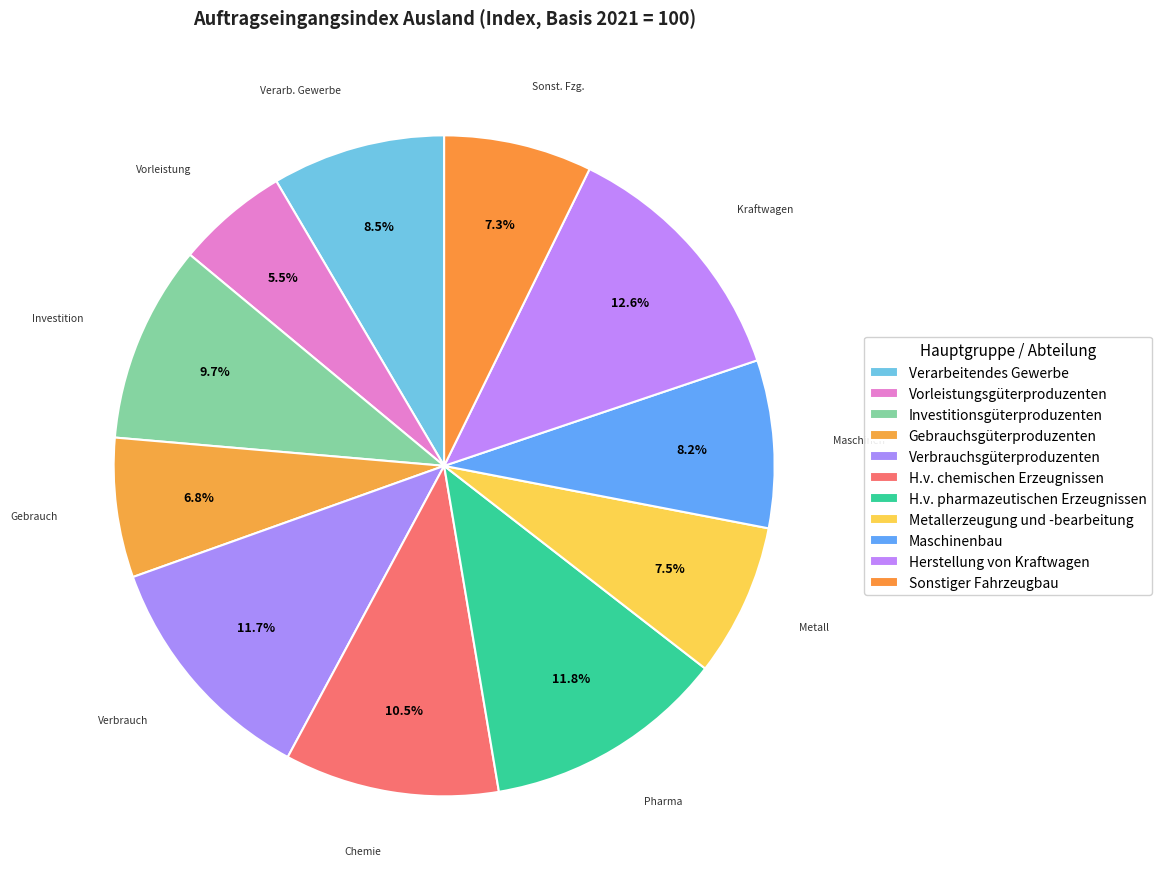

How many segments does this pie chart have?

11